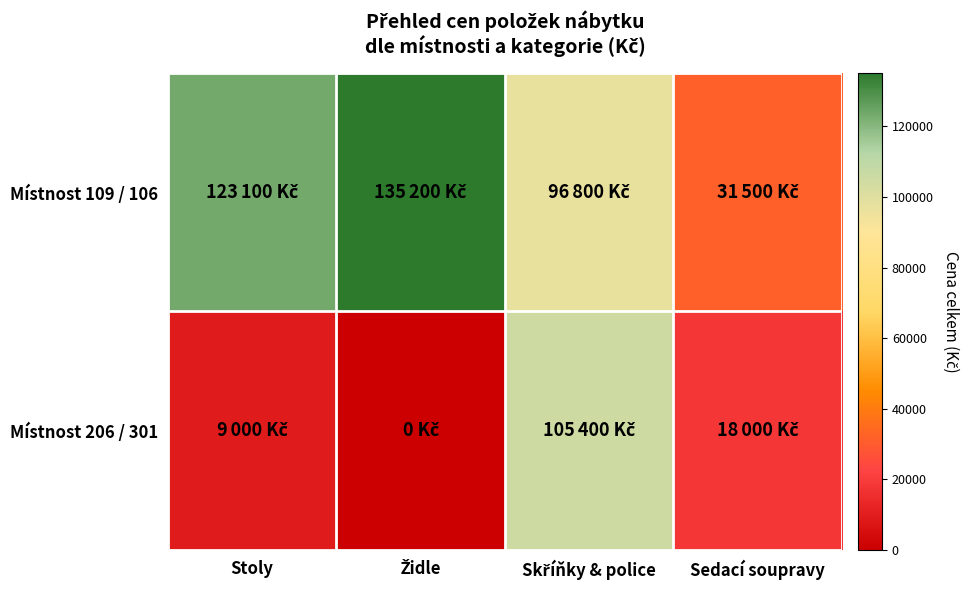

At how many categories does at least one series exceed 21681?

4